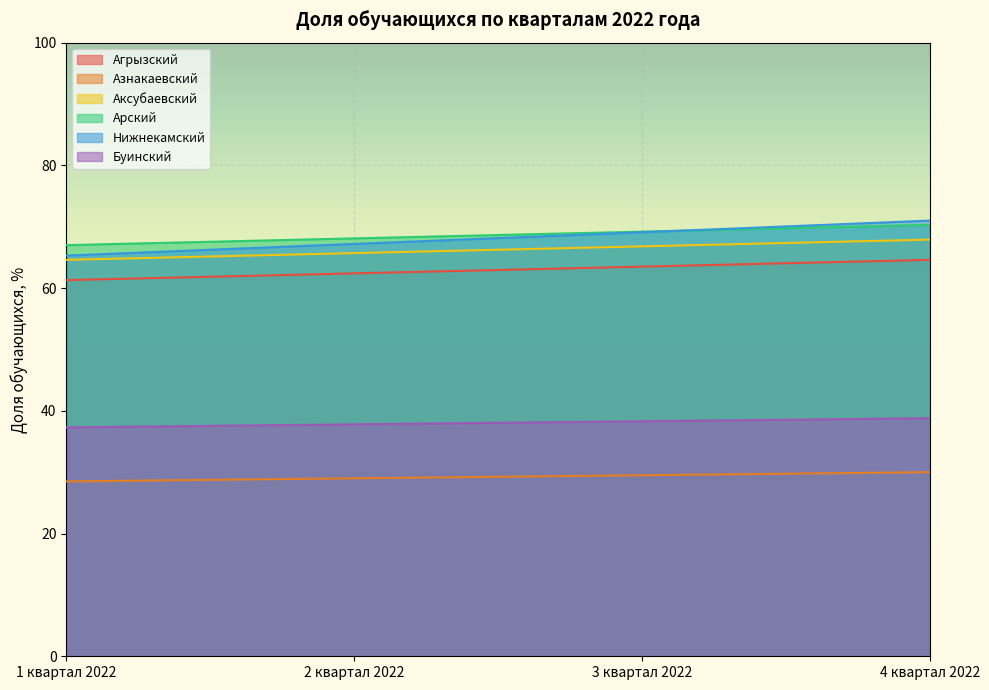

What is the average value of the Буинский series?

38.0